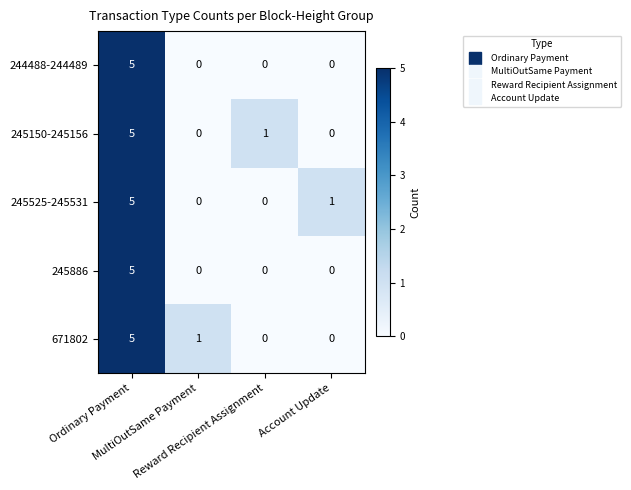

At how many categories does at least one series exceed 2?

1